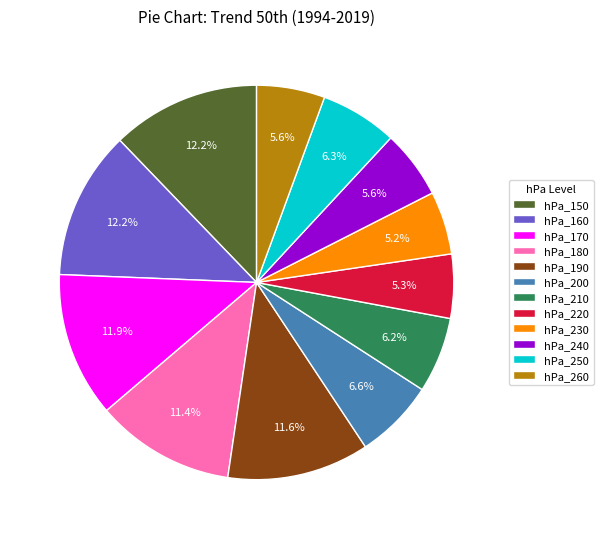

How many segments does this pie chart have?

12